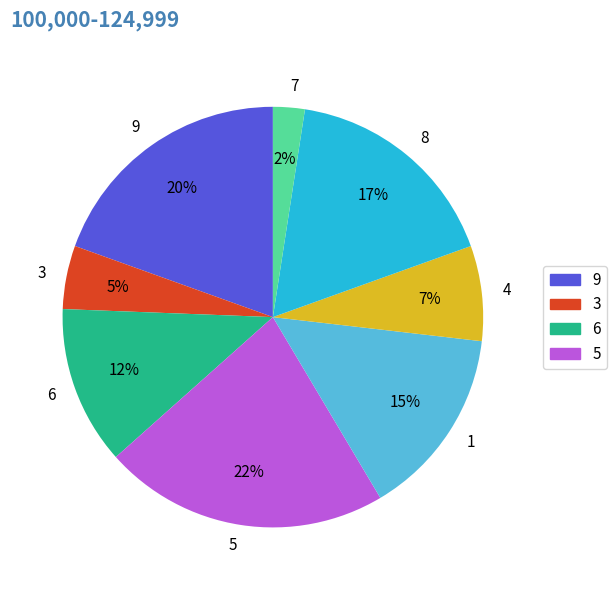

Rank the categories by value from highest to lowest.

5, 9, 8, 1, 6, 4, 3, 7